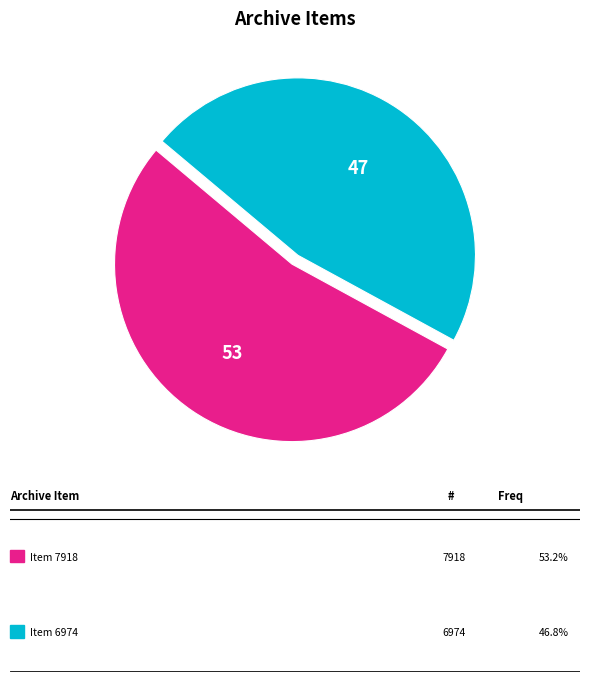

Is there a majority slice in this chart?

Yes